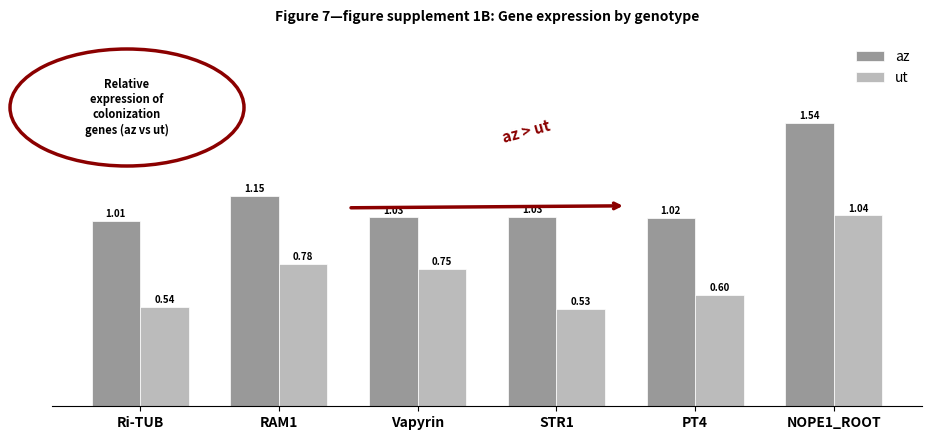

Which label corresponds to the smallest value in the chart?

STR1